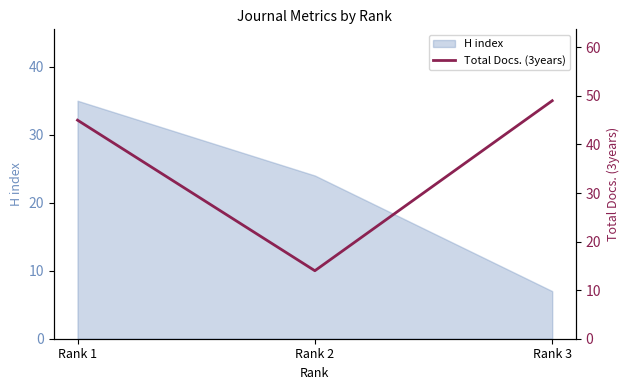

Is it true that the value at Rank 1 is 68?

False